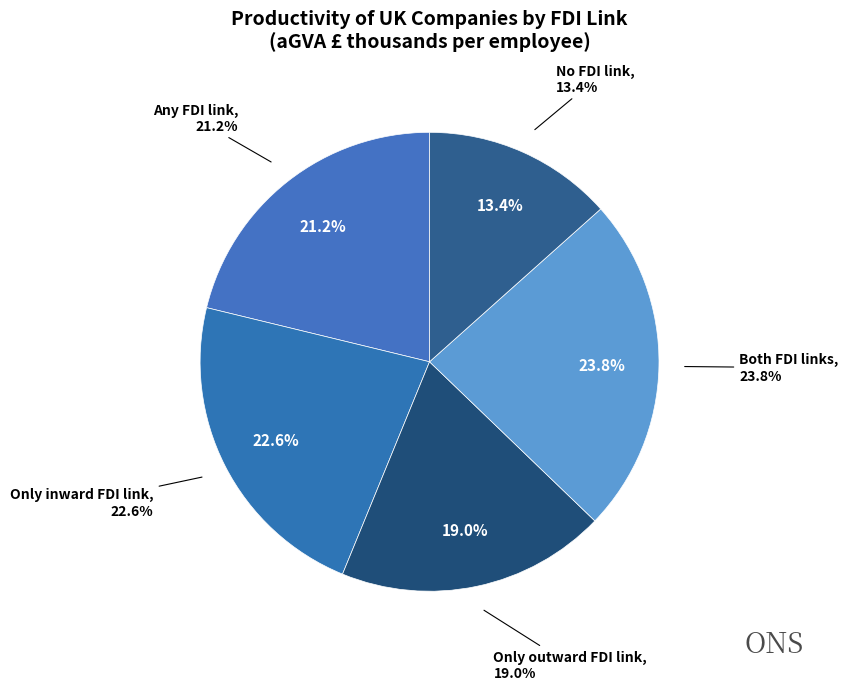

Is Both FDI links the majority of the pie?

No